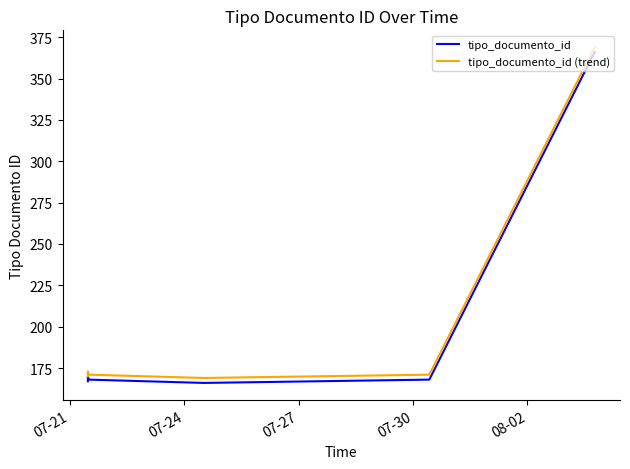

Which series has the largest total across all categories?

tipo_documento_id (trend)